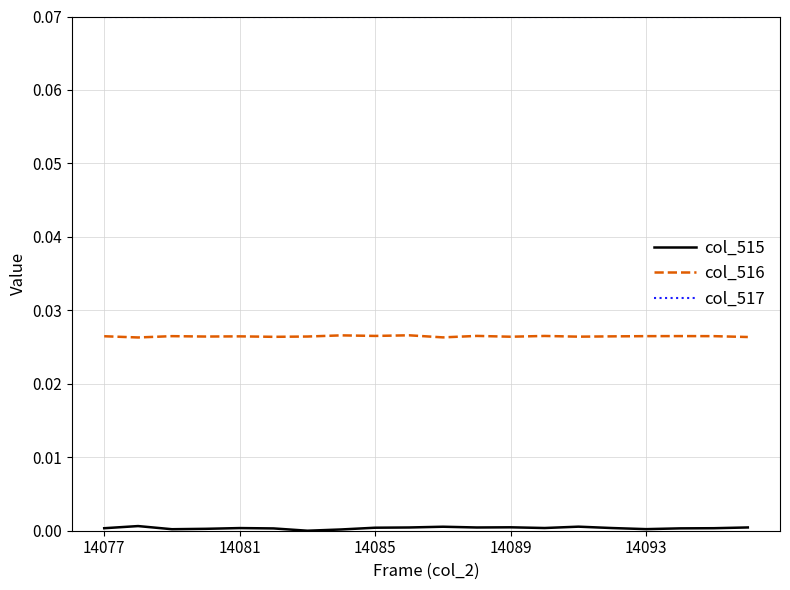

Does the chart have visible grid lines?

Yes